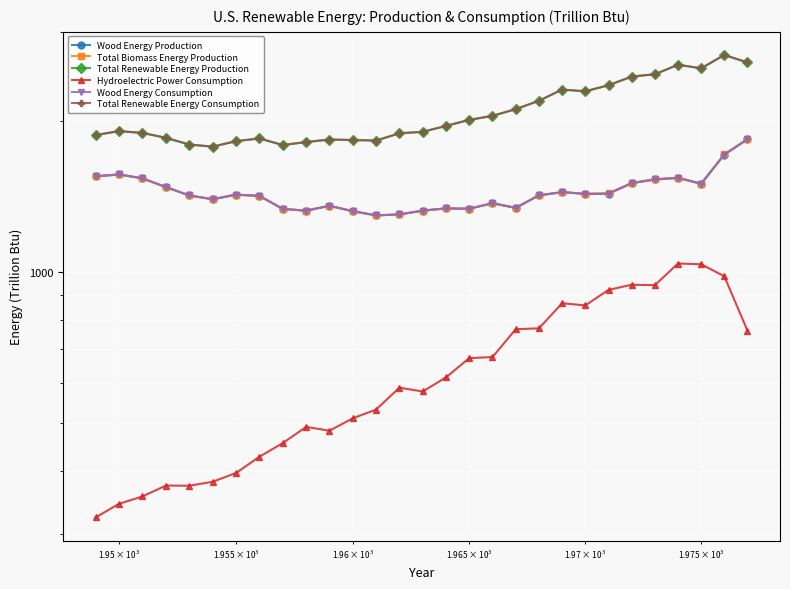

What is the maximum value shown in the chart?

2704.7